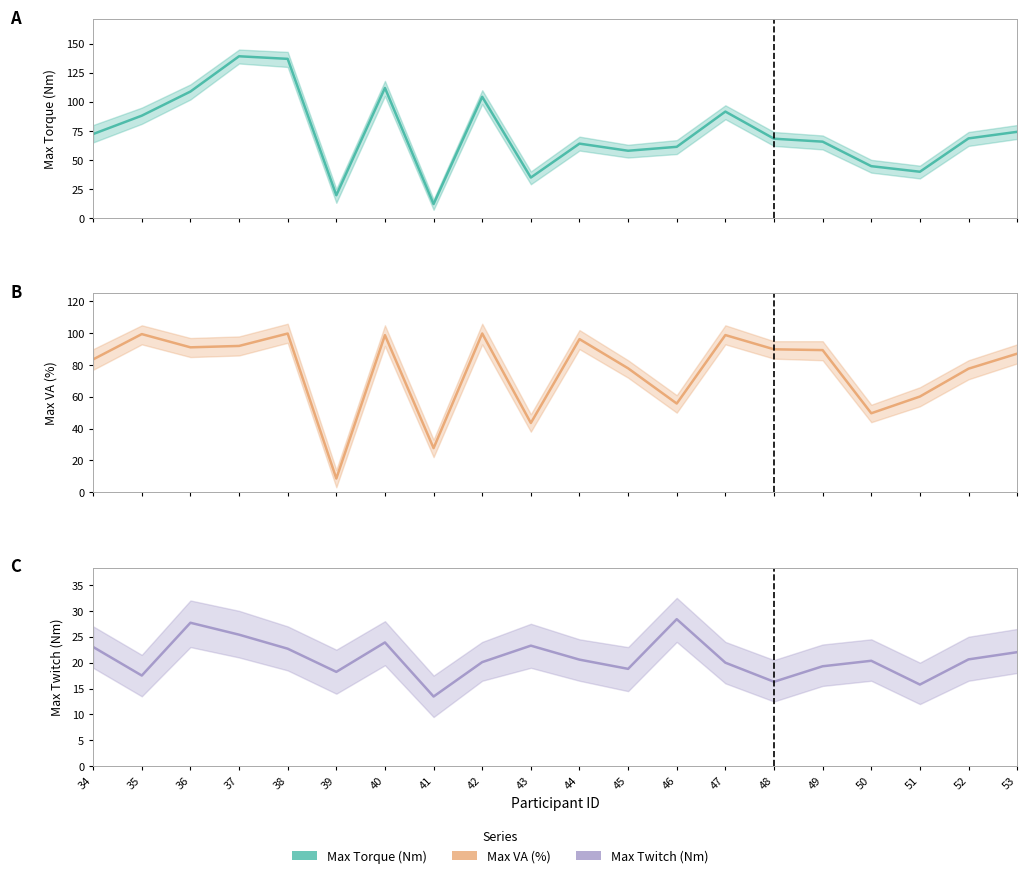

Read the Max Twitch (Nm) value at 51.

15.8